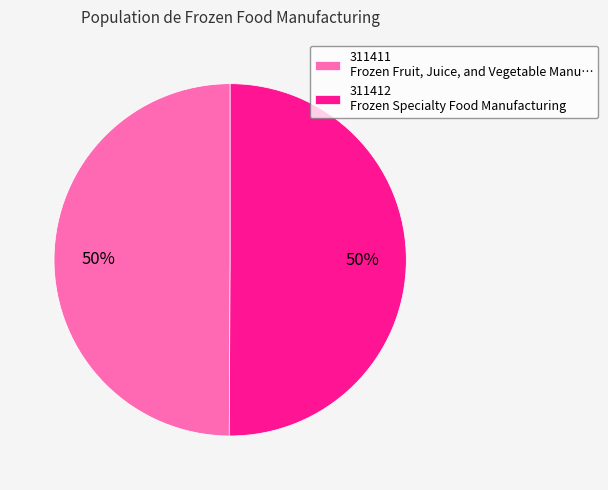

To the nearest percent, what is the combined percentage of 311411 and 311412?

100%